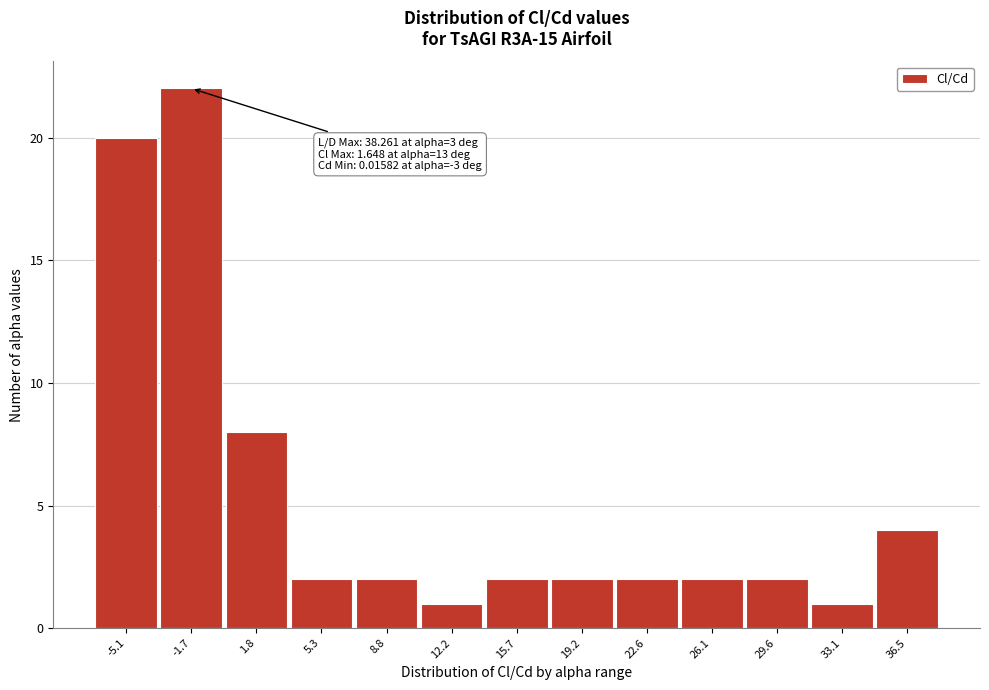

Over which range of the x-axis is the bar tallest?

-3.5 to 0.0